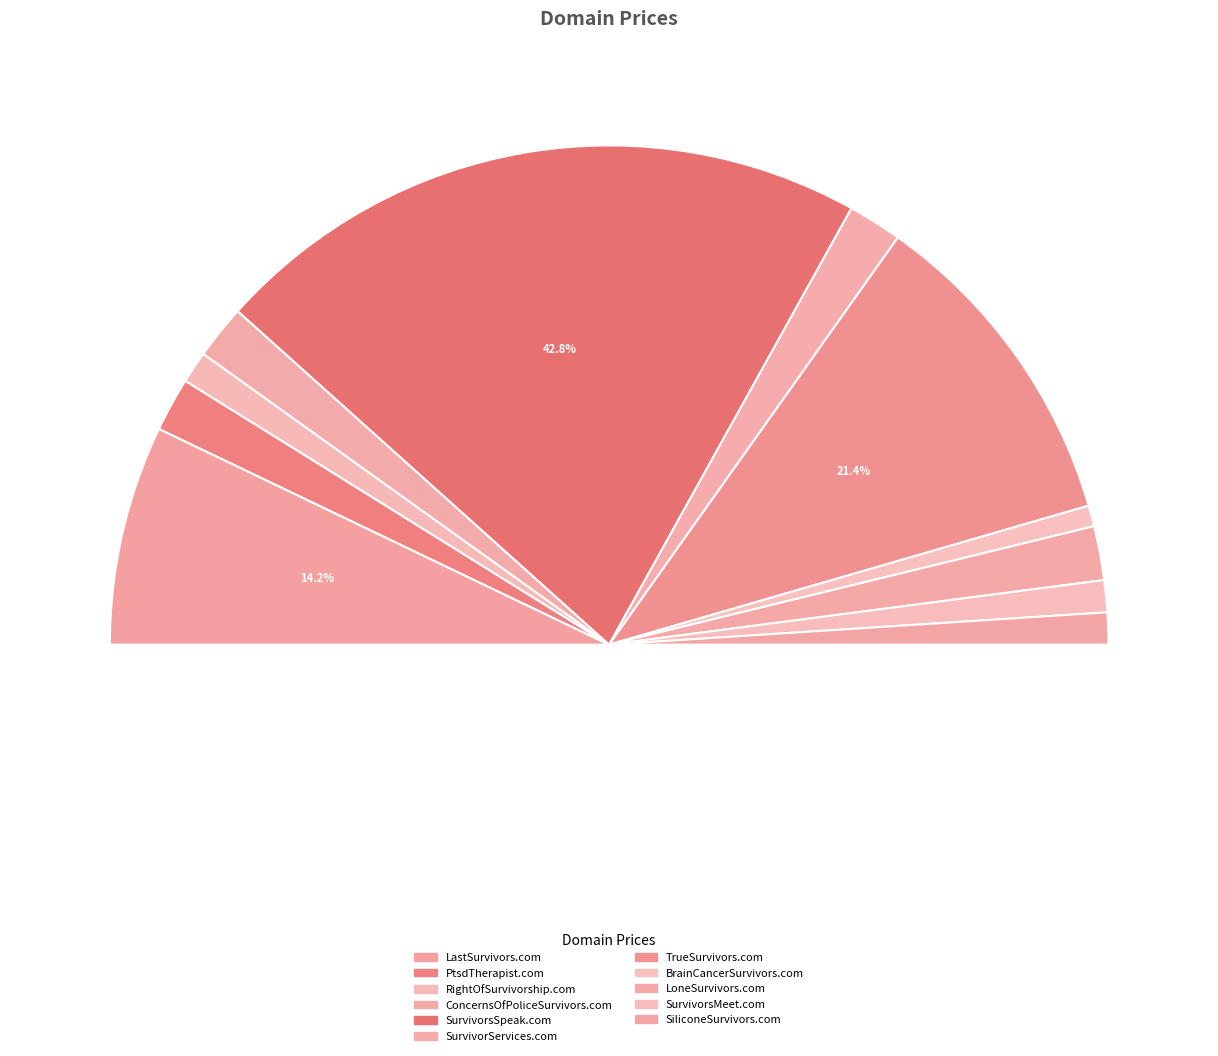

Is the sum of LastSurvivors.com and RightOfSurvivorship.com greater than half?

No